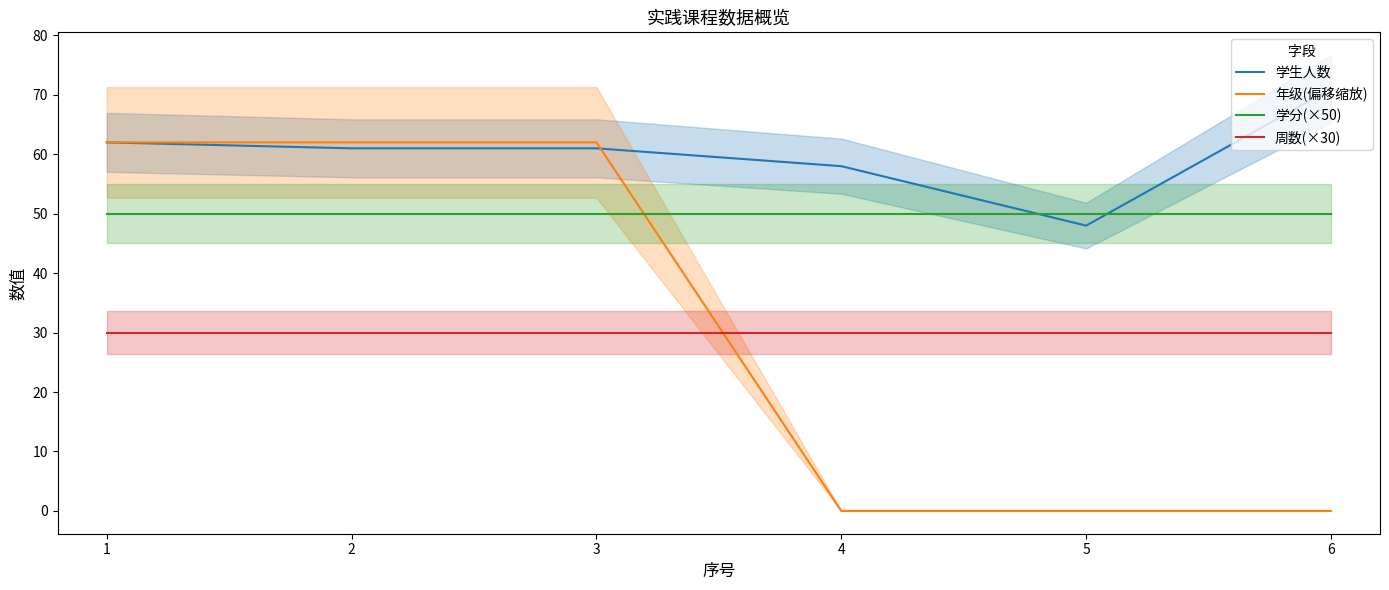

How many values in the 年级(偏移缩放) series are below 62?

3